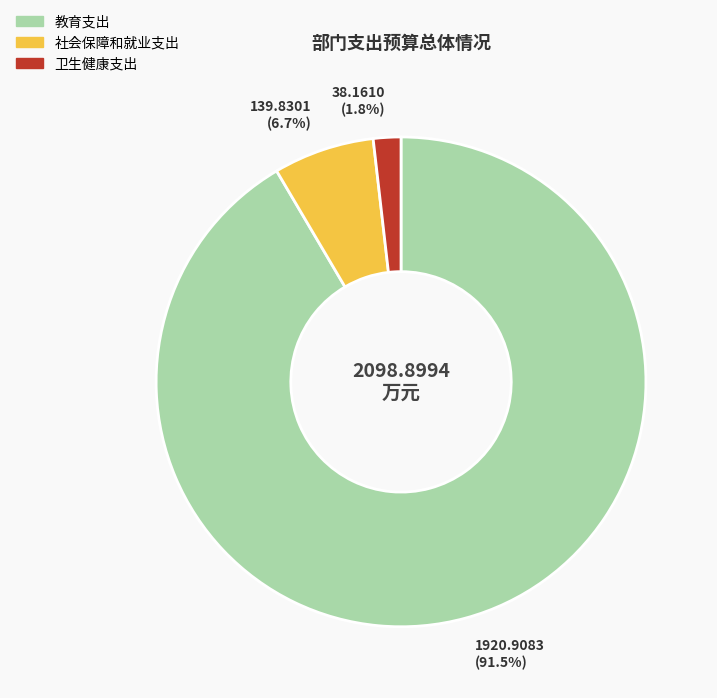

Is there any slice that represents more than half of the pie?

Yes